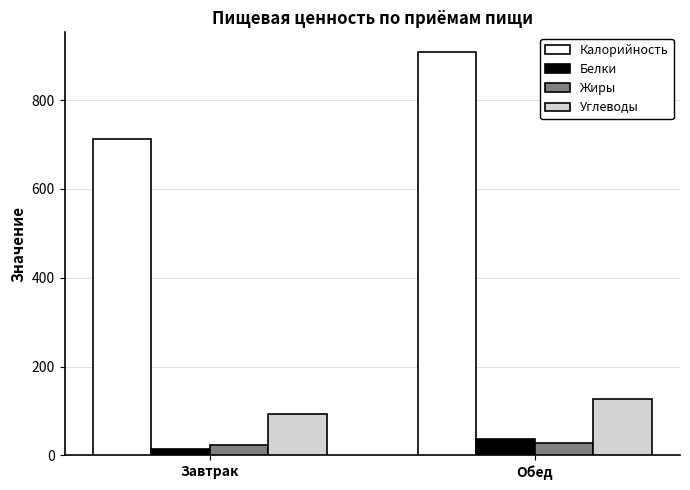

At which category is the sum across all series the highest?

Обед